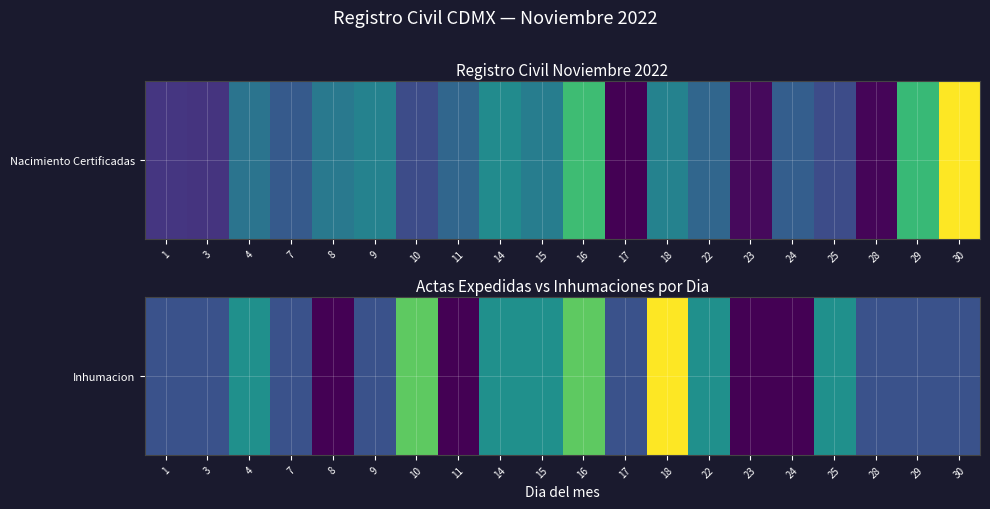

The chart shows a value of 2 at 25. True or false?

True